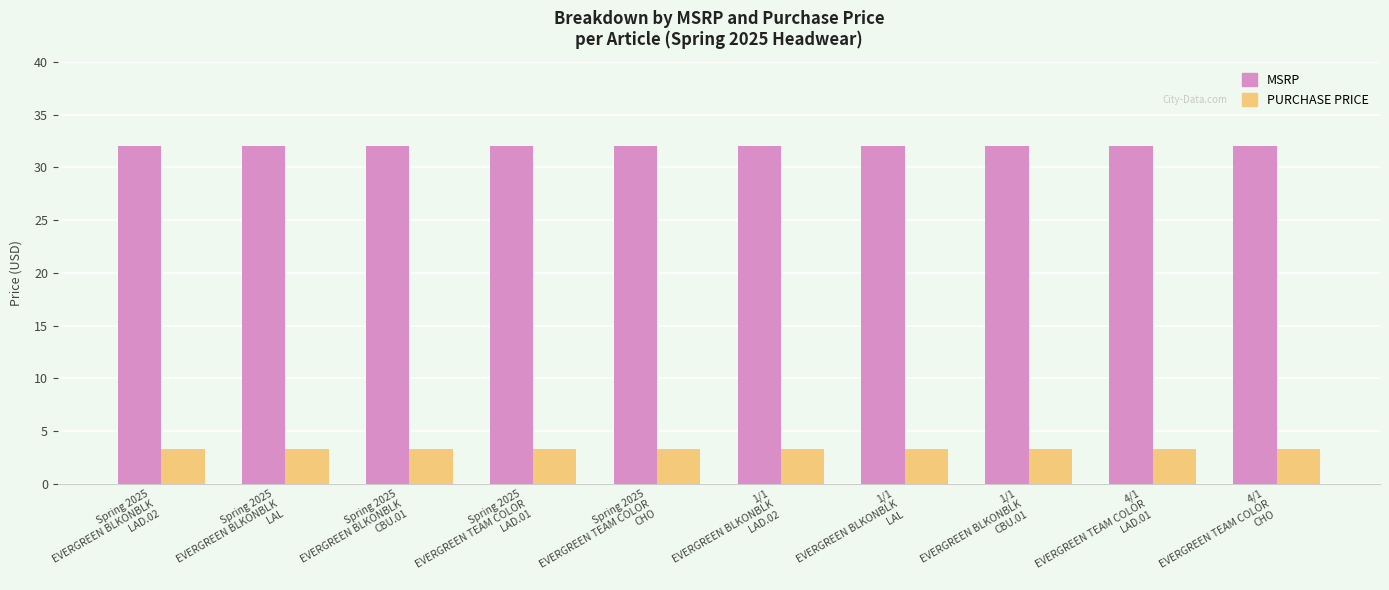

What is the maximum value shown in the chart?

32.0